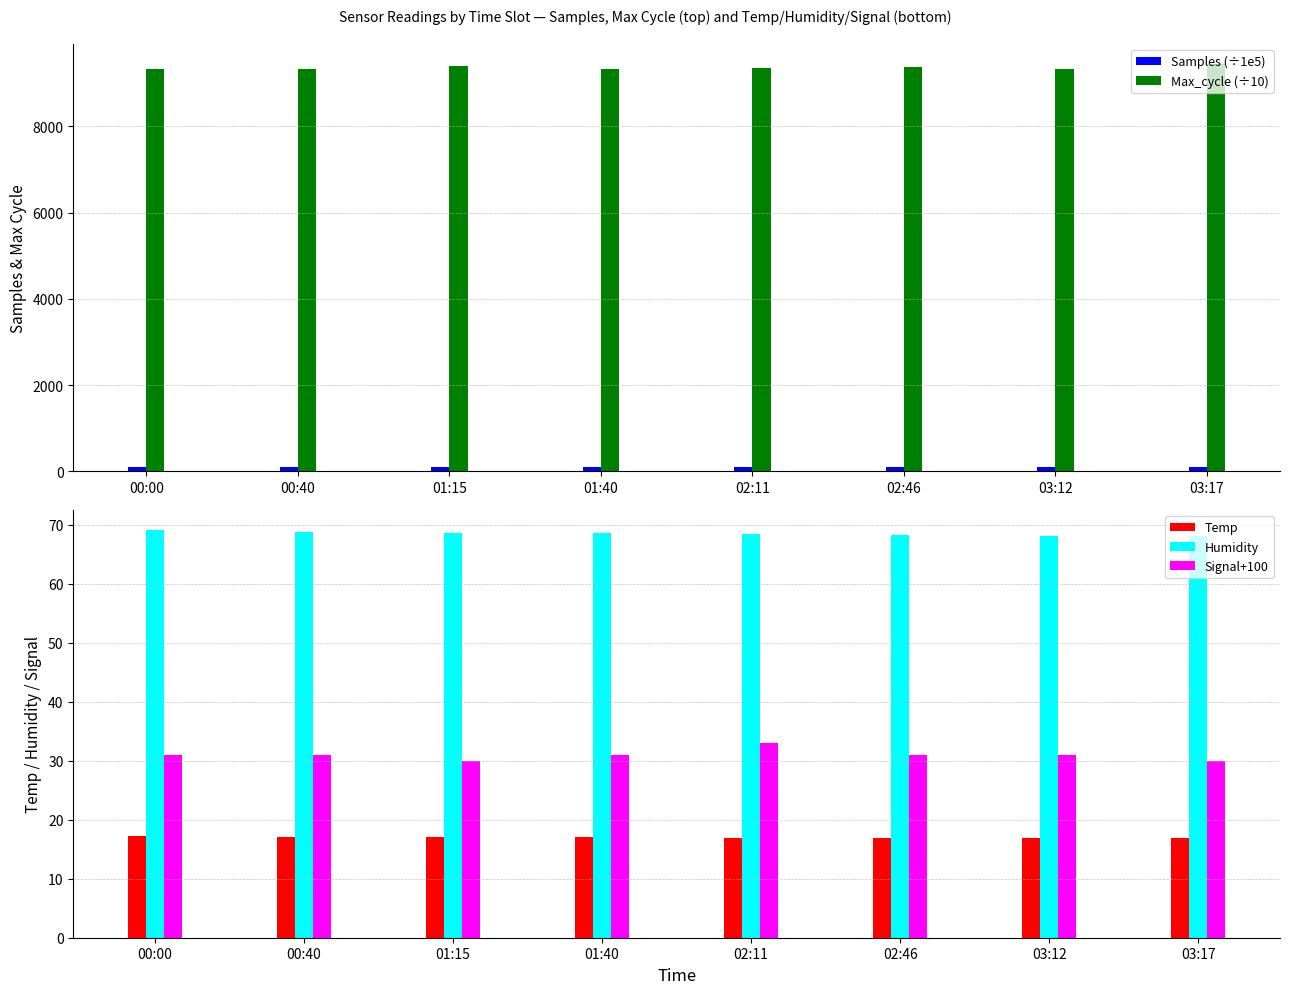

What position from the right is 00:40?

7